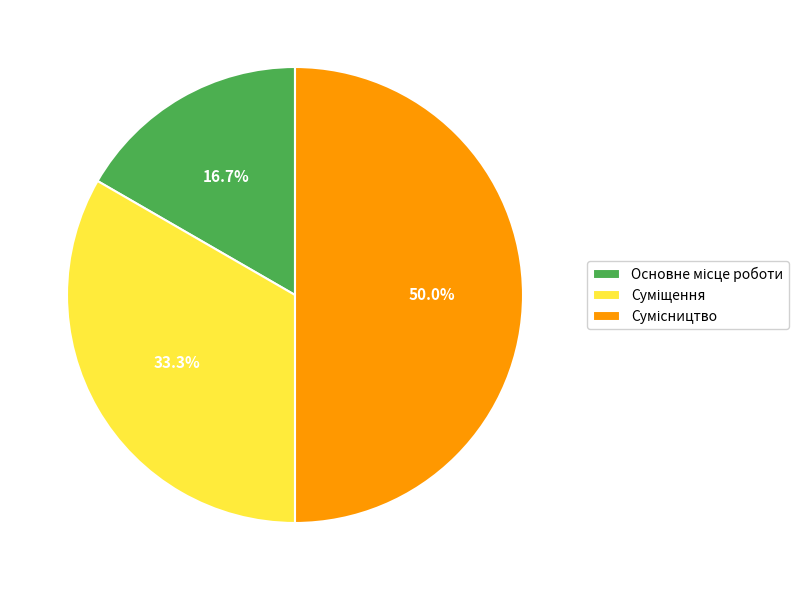

Does any single category account for the majority?

No